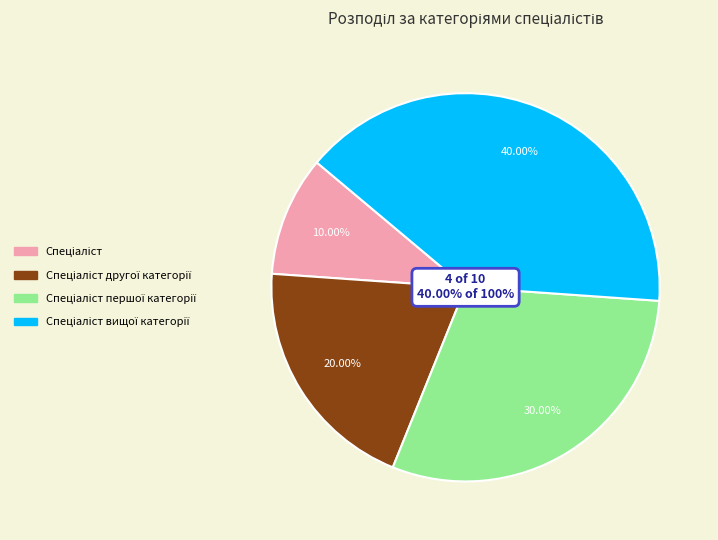

To the nearest percent, what is the difference between the Спеціаліст першої категорії and Спеціаліст slice percentages?

20%